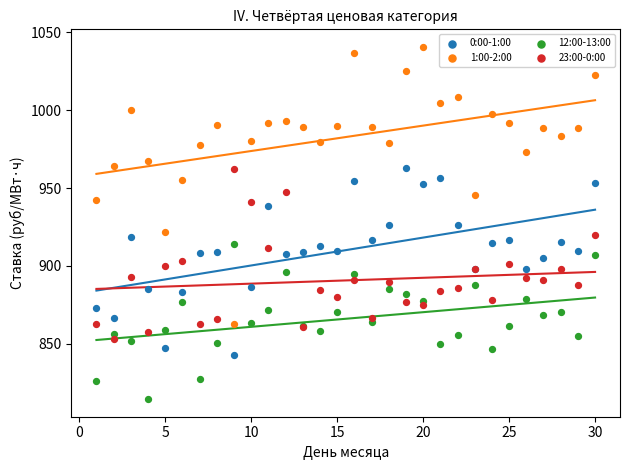

Which series contains the highest Y value?

1:00-2:00